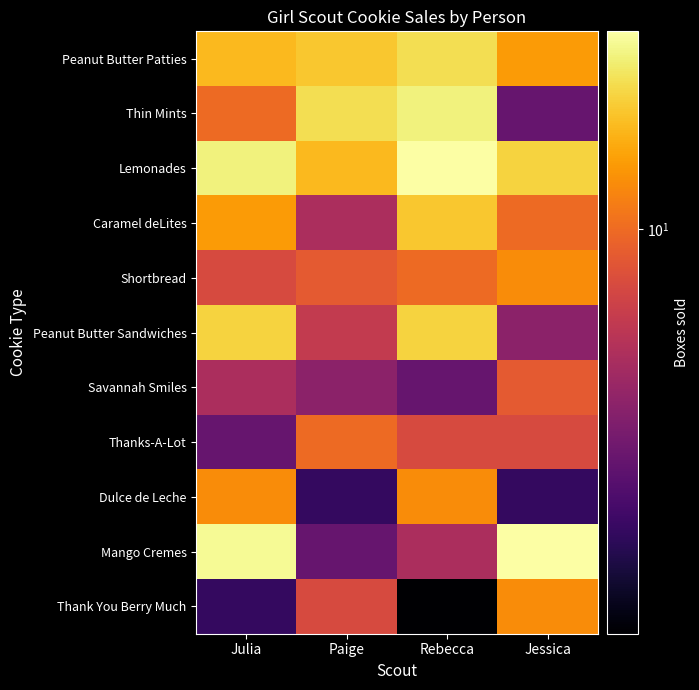

List the series in order of their peak value, lowest first.

Savannah Smiles, Thanks-A-Lot, Shortbread, Dulce de Leche, Thank You Berry Much, Caramel deLites, Peanut Butter Sandwiches, Peanut Butter Patties, Thin Mints, Lemonades, Mango Cremes